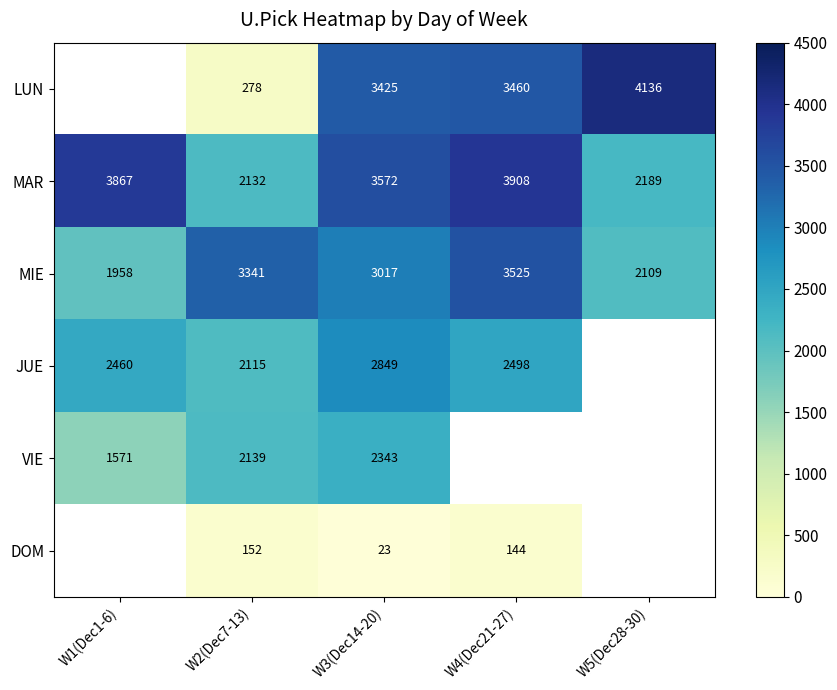

What is the sum of the MIE values at W2(Dec7-13) and W1(Dec1-6)?

5299